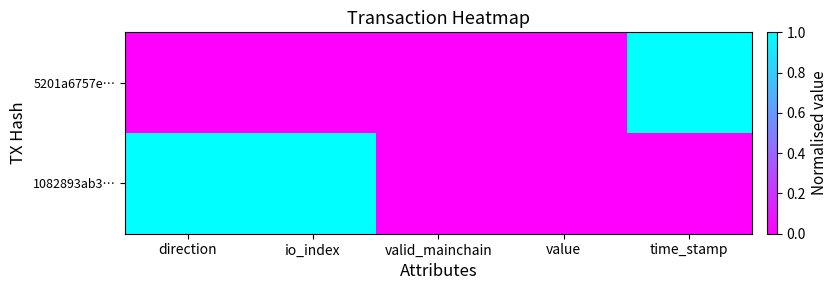

Which label corresponds to the largest value in the chart?

time_stamp